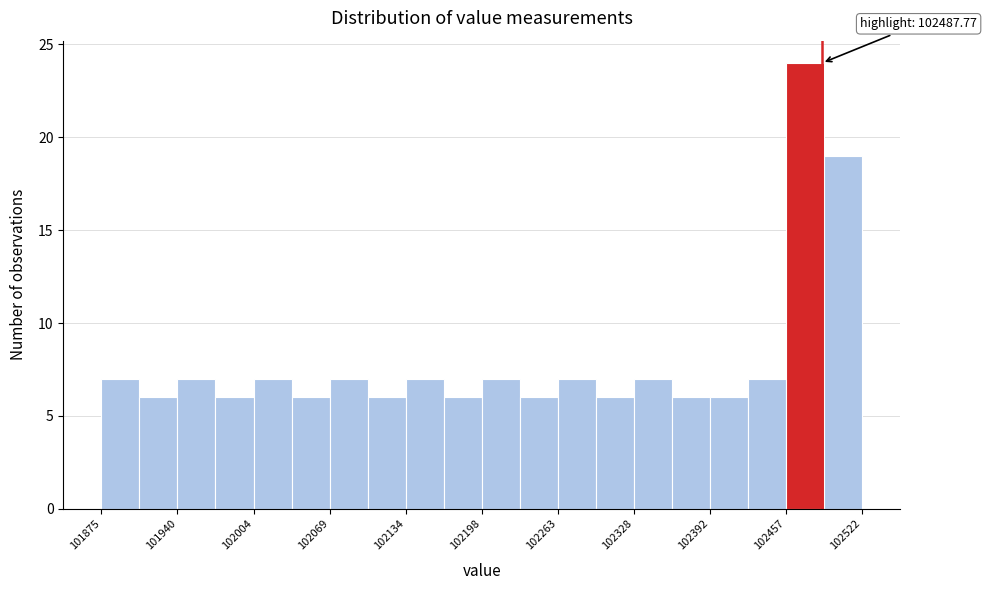

Read against the x-axis, roughly where is the centre of the tallest bar?

102470